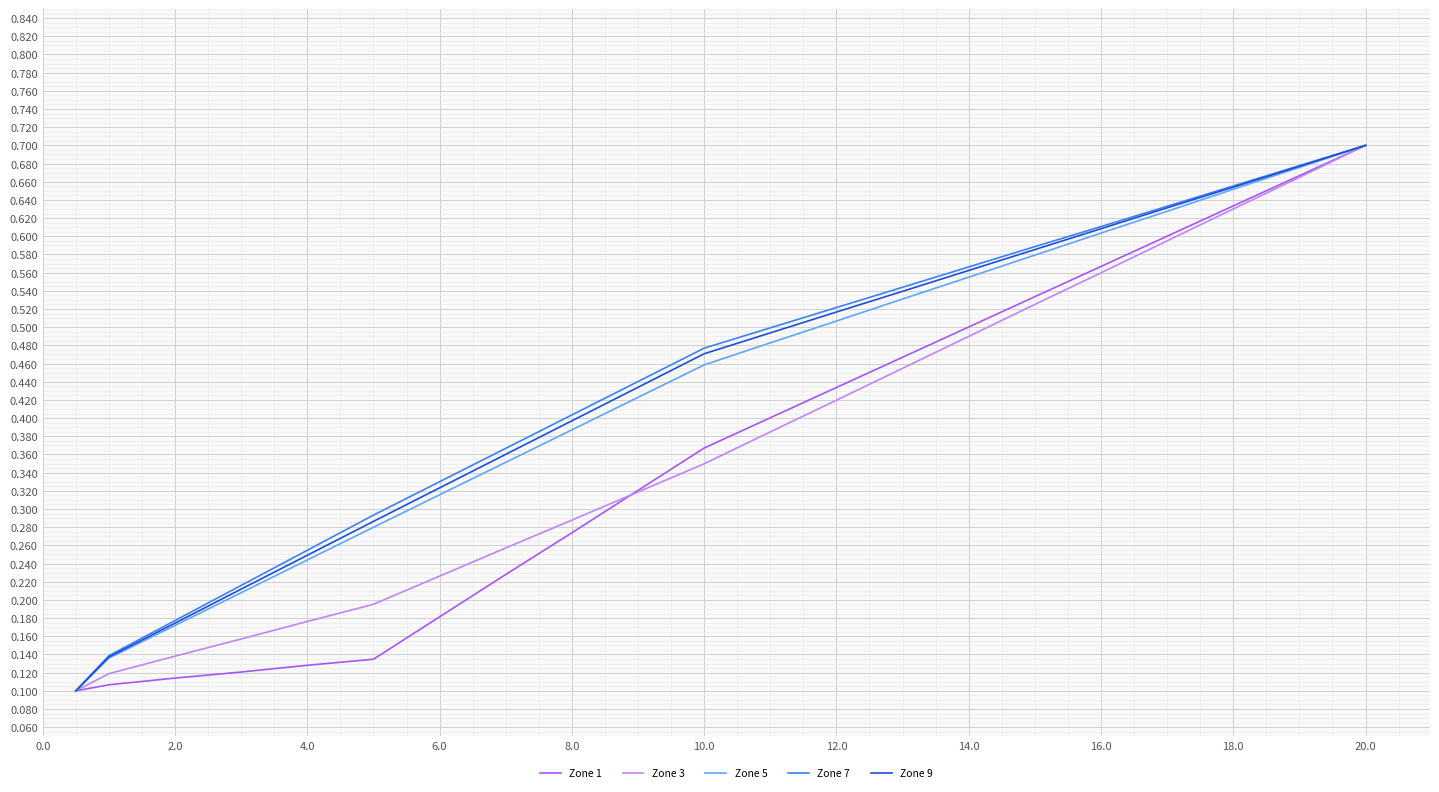

List the series in order of their peak value, lowest first.

Zone 1, Zone 3, Zone 5, Zone 7, Zone 9